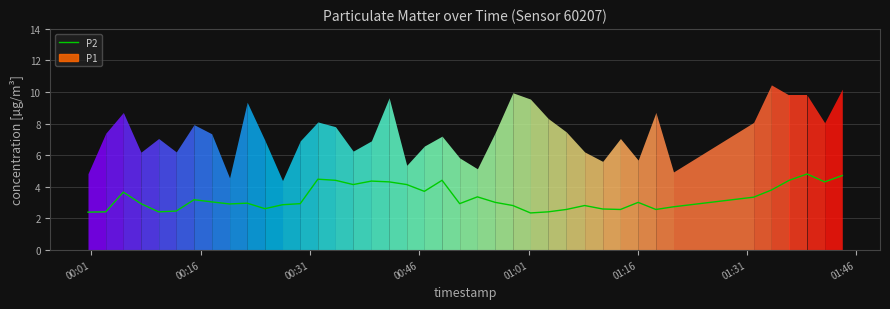

The value at 01:01 is 2.4. True or false?

True